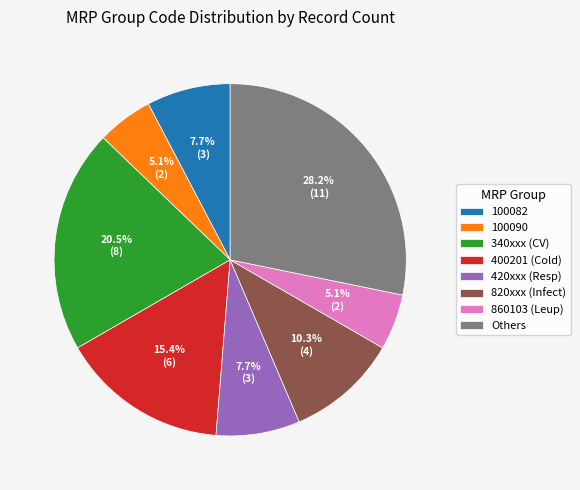

Which has a higher value, Others or 100090?

Others